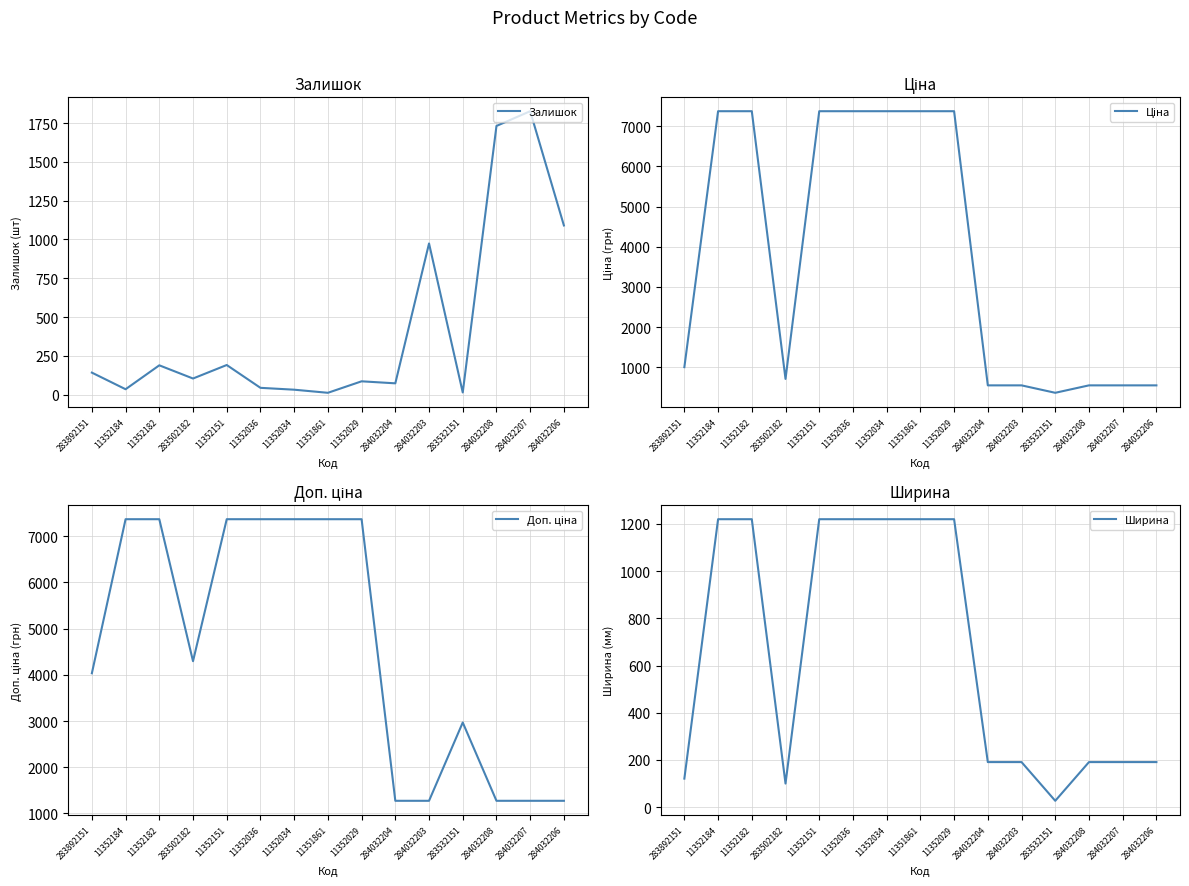

Which series has the largest total across all categories?

Доп. ціна